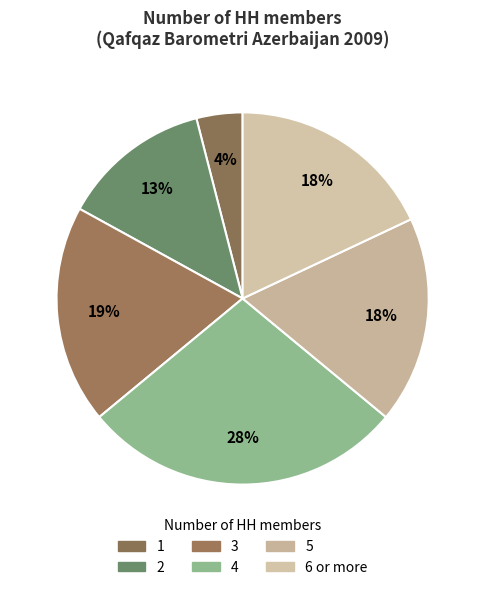

Does any single category account for the majority?

No